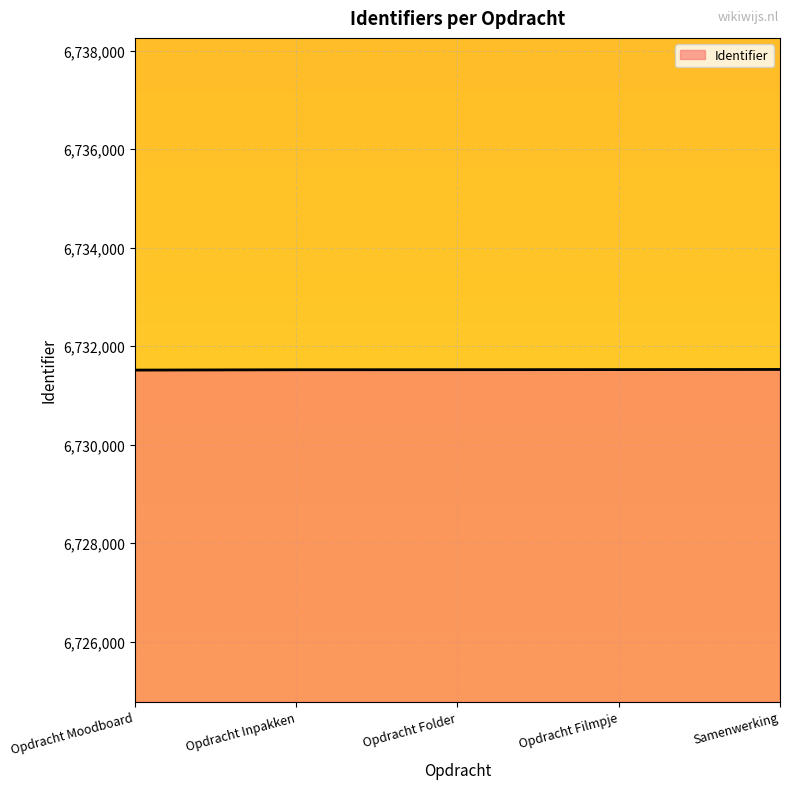

What is the average value?

6731521